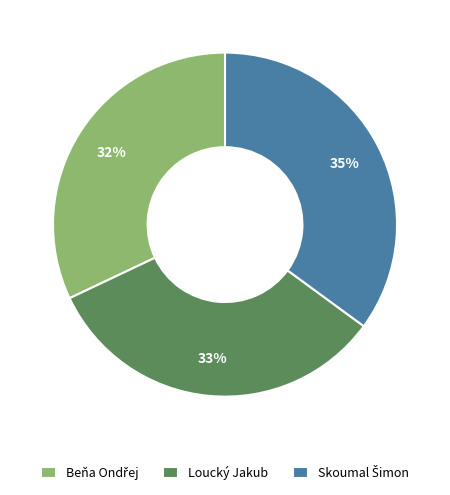

To the nearest percent, what portion does Loucký Jakub represent?

33%